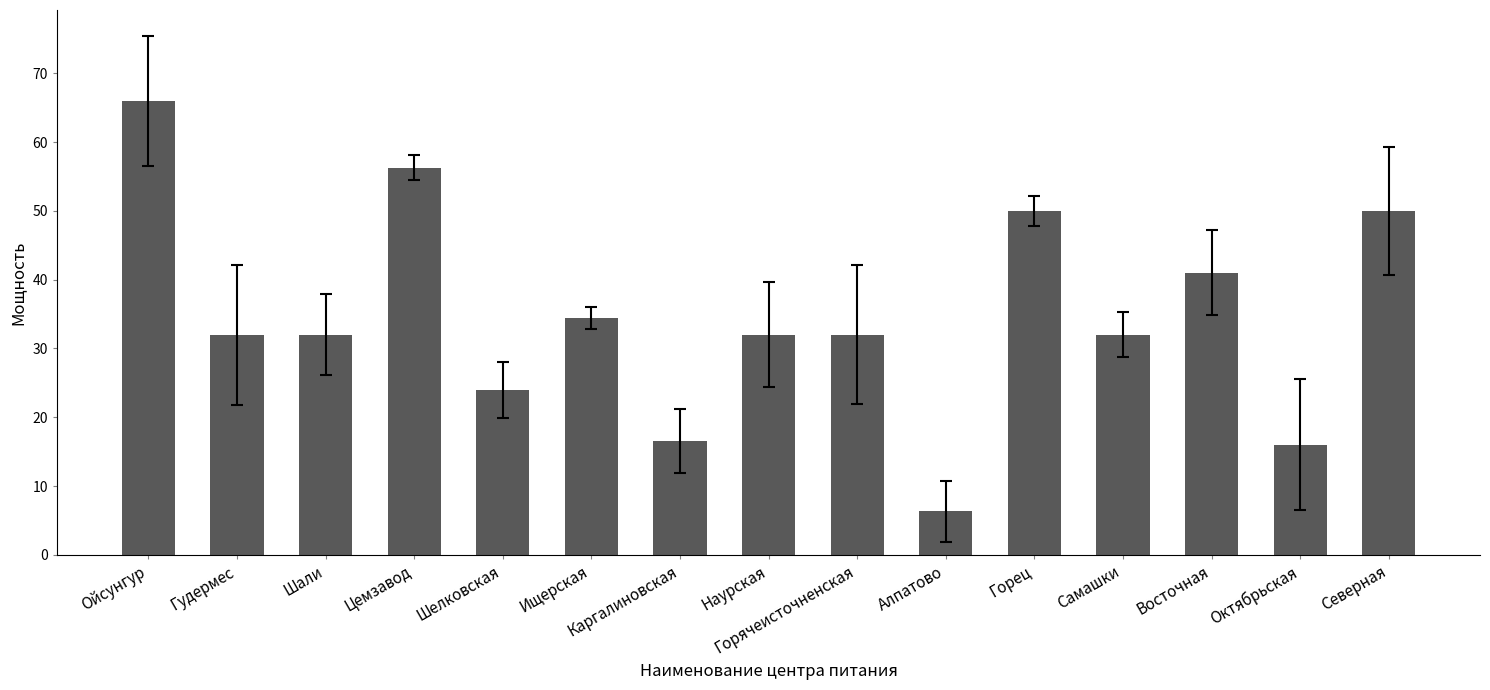

What is the maximum value shown in the chart?

66.0